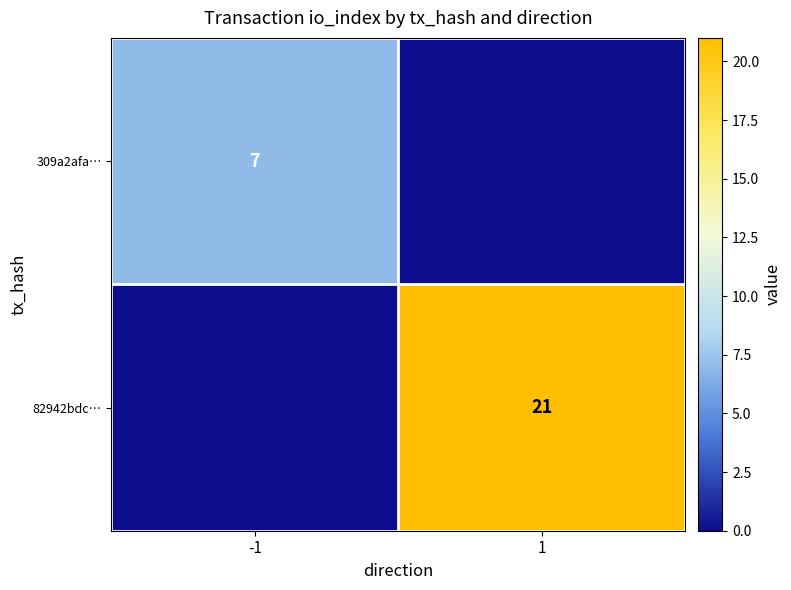

How many categories are shown in the chart?

2